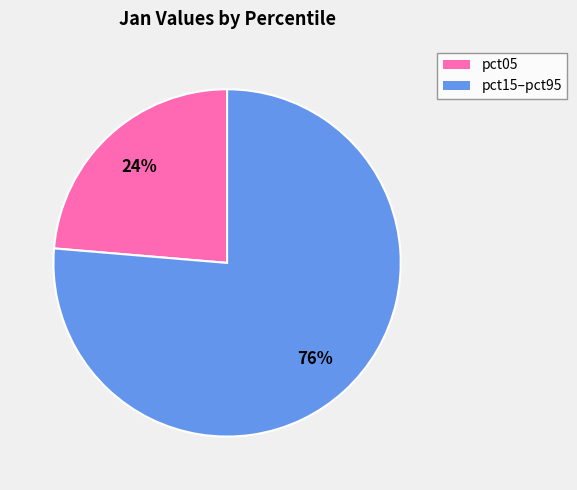

Is there any slice that represents more than half of the pie?

Yes